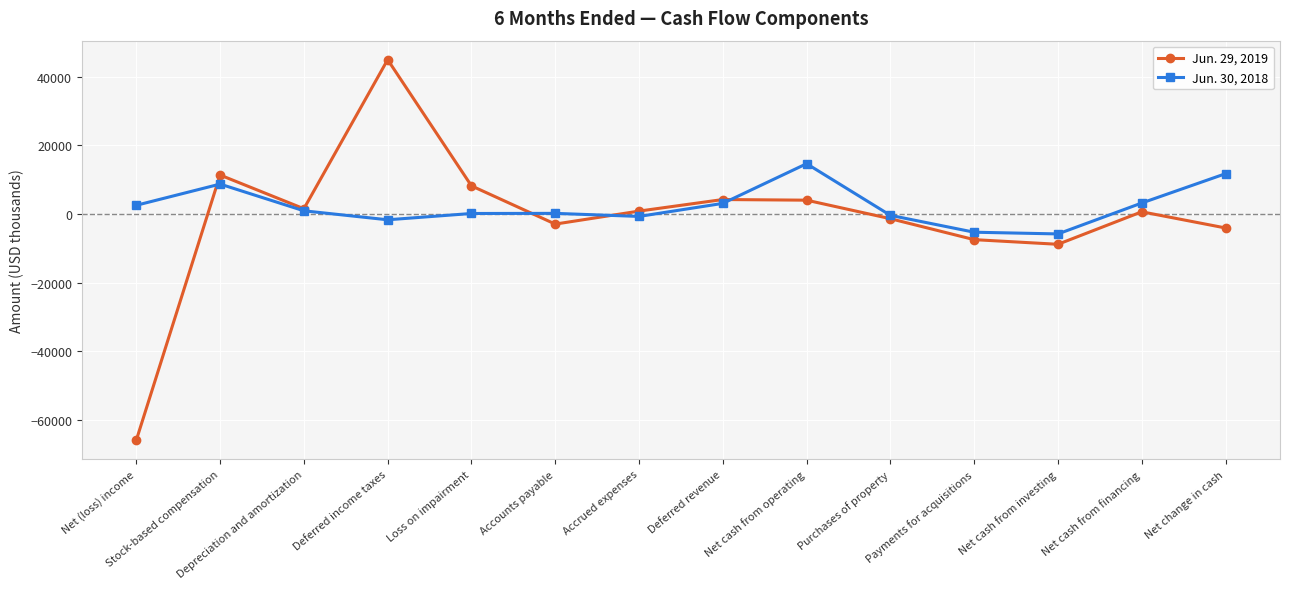

True or false: Jun. 29, 2019 has a value of -65833 at Net (loss) income.

True